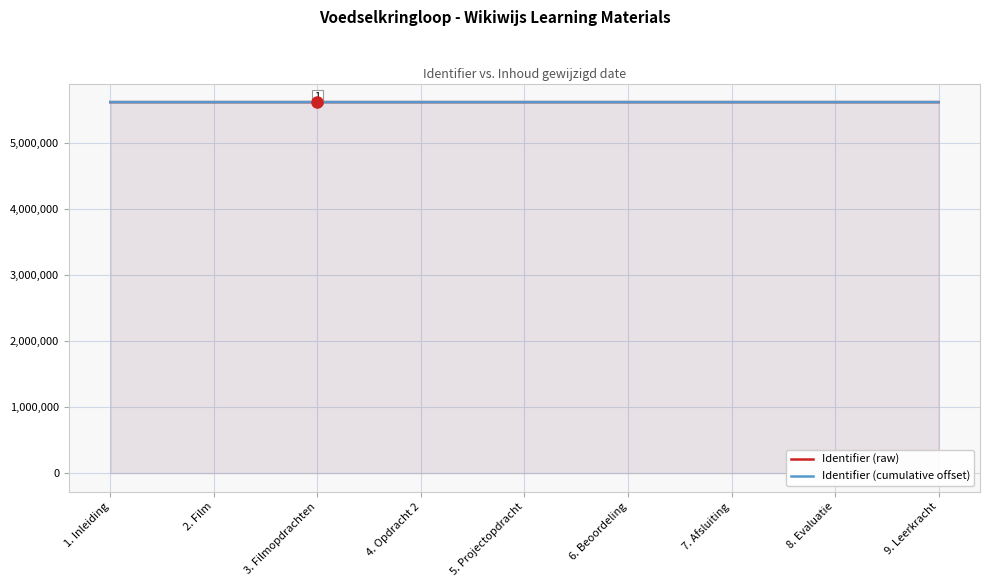

The Identifier (cumulative offset) series shows 9428593.3 at 6. Beoordeling. True or false?

False